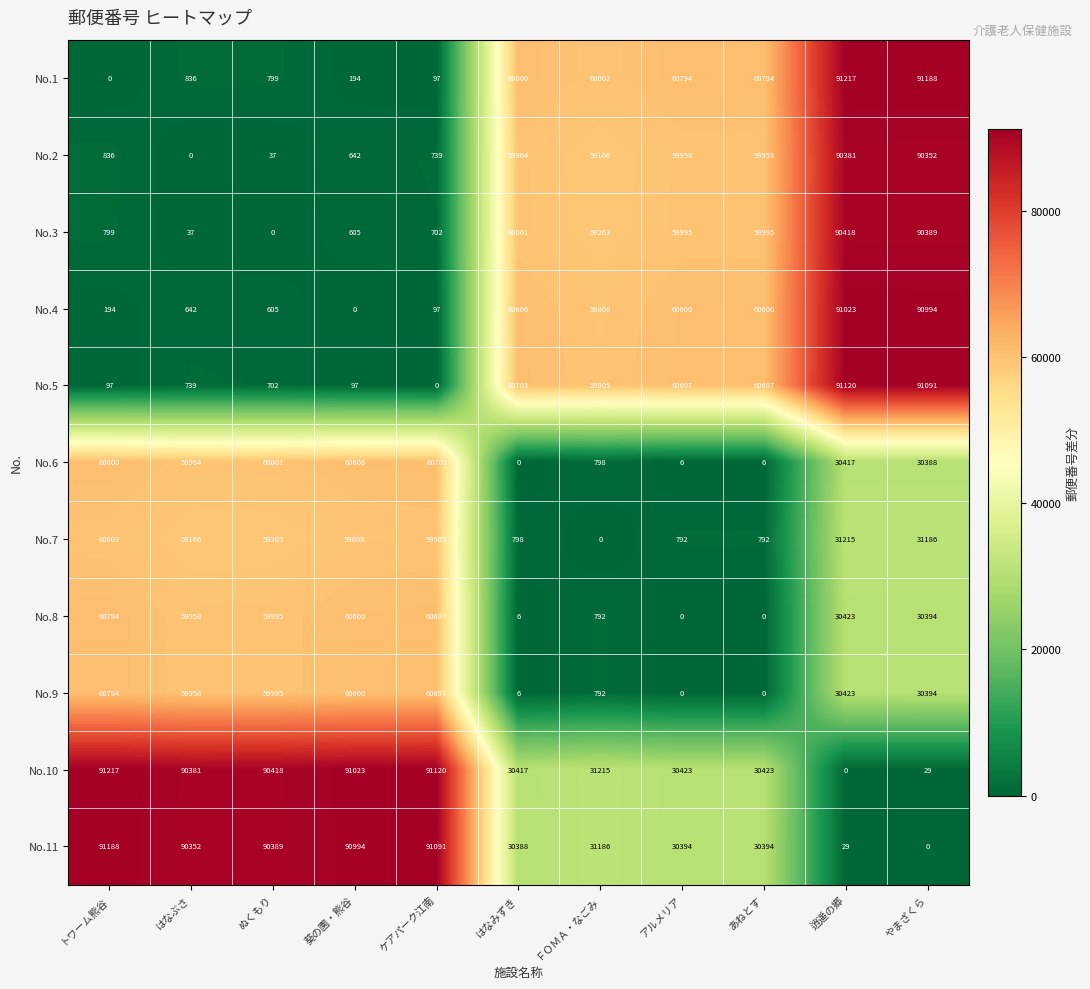

Count the number of categories in the chart.

11